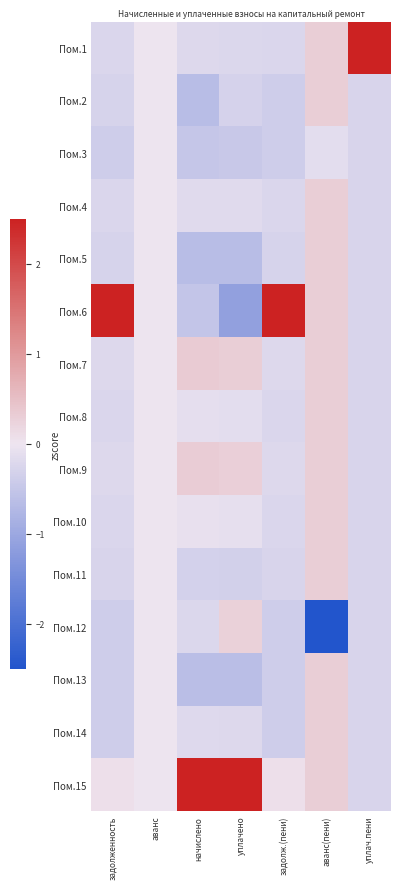

At which category is the sum across all series the highest?

начислено